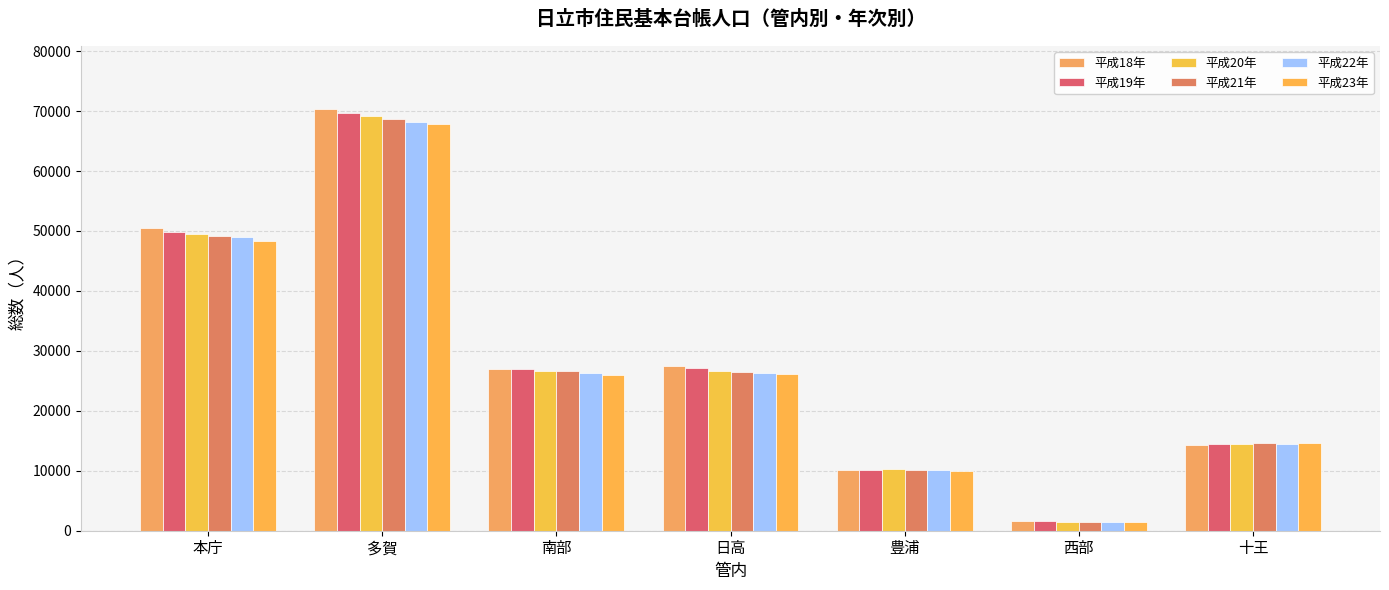

How many data points in 平成19年 are less than 26925?

3